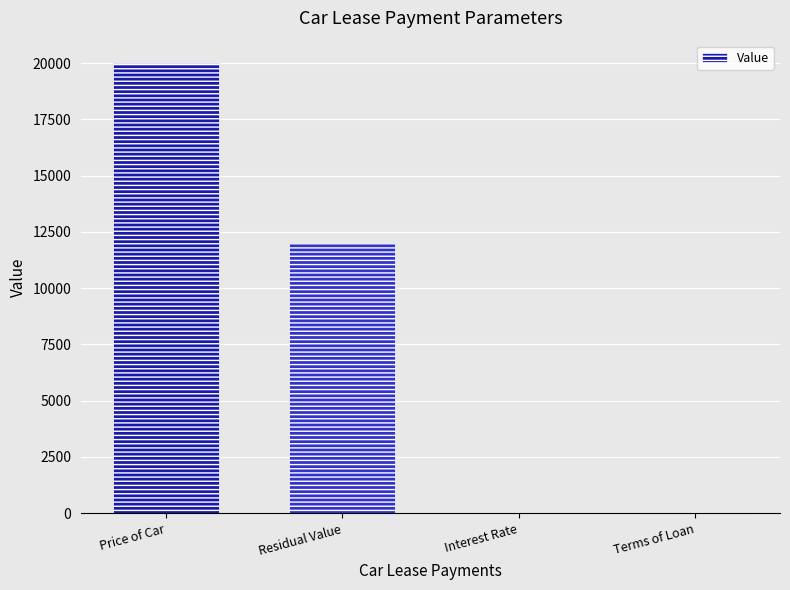

Count the number of data series in this chart.

1